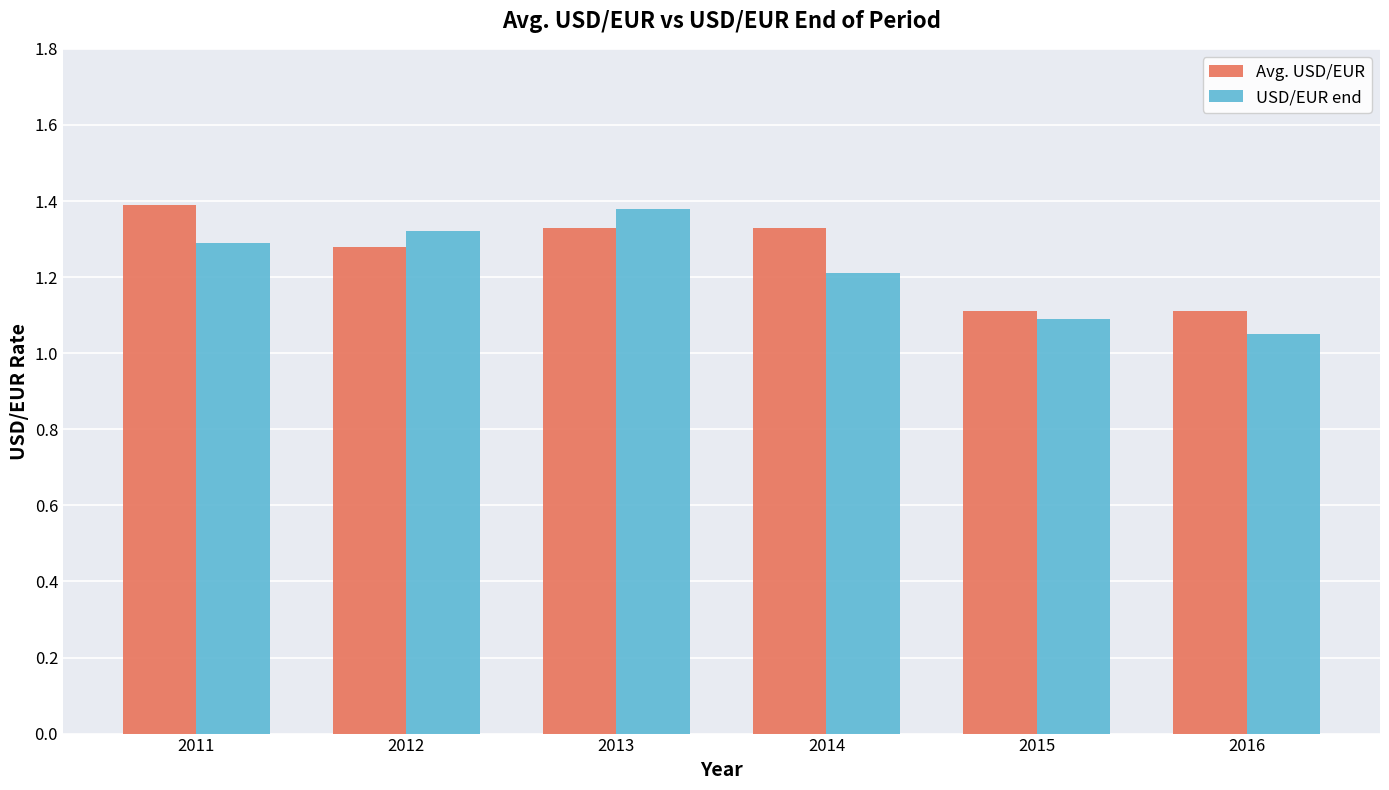

What is the sum of all Avg. USD/EUR values?

7.6